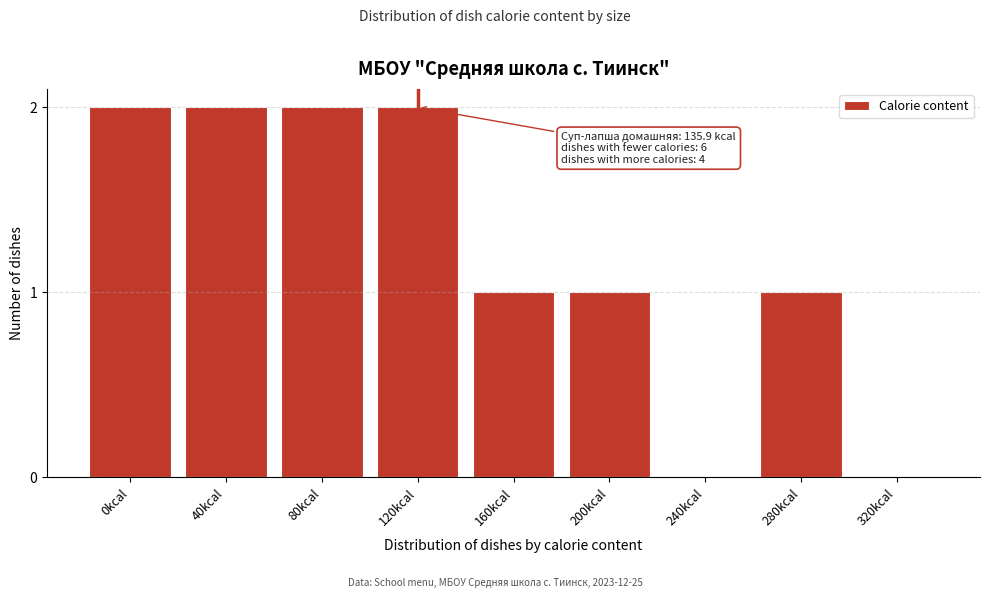

Reading right to left, what are all the values shown in this chart?

320kcal=0	280kcal=1	240kcal=0	200kcal=1	160kcal=1	120kcal=2	80kcal=2	40kcal=2	0kcal=2